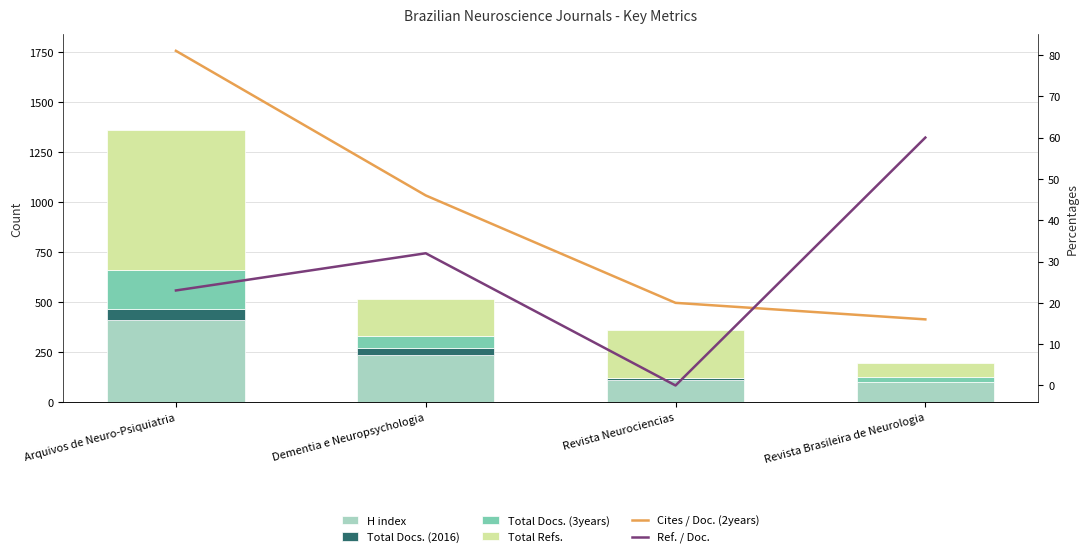

Reading right to left, extract all data points from this chart.

H index: 100	110	235	410
Total Docs. (2016): 3	11	35	58
Total Docs. (3years): 25	0	63	191
Total Refs.: 68	240	185	705
Cites / Doc. (2years): 16	20	46	81
Ref. / Doc.: 60	0	32	23